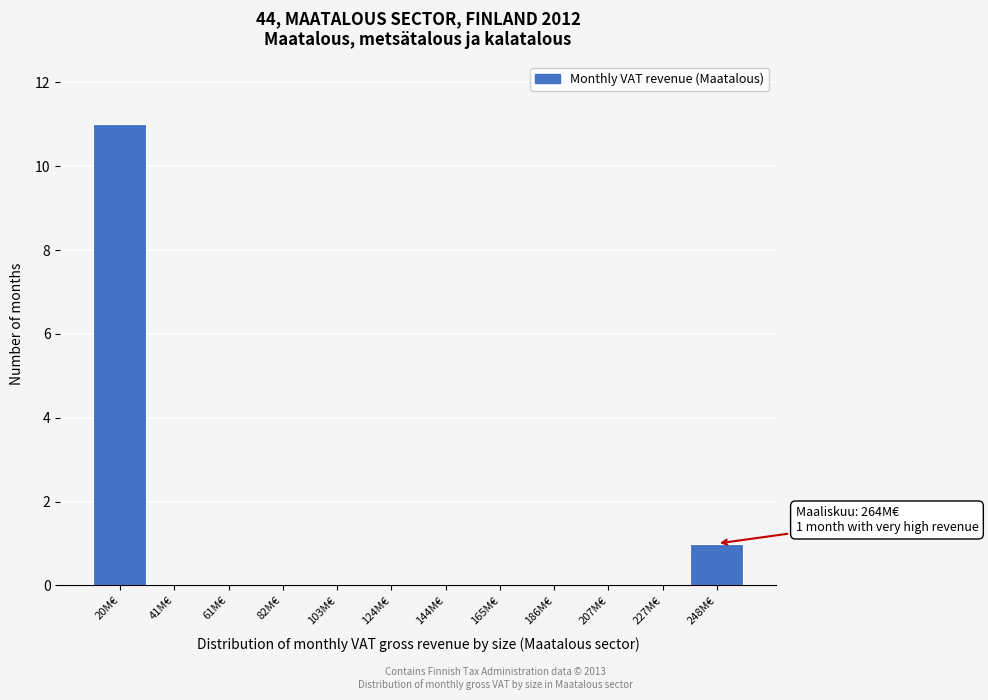

Reading left to right, list all the values displayed in this chart.

20M€=11	41M€=0	61M€=0	82M€=0	103M€=0	124M€=0	144M€=0	165M€=0	186M€=0	207M€=0	227M€=0	248M€=1